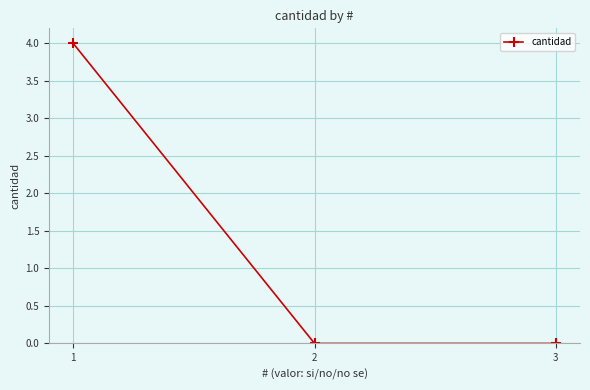

What is the maximum value shown in the chart?

4